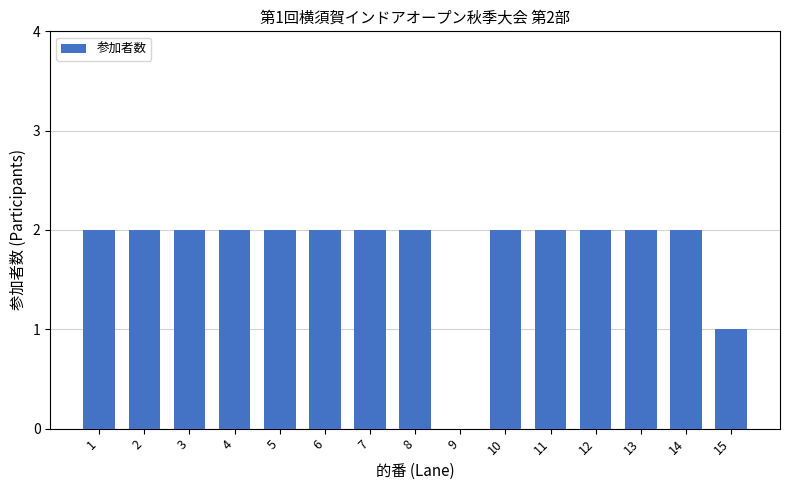

What is the sum of all values?

27